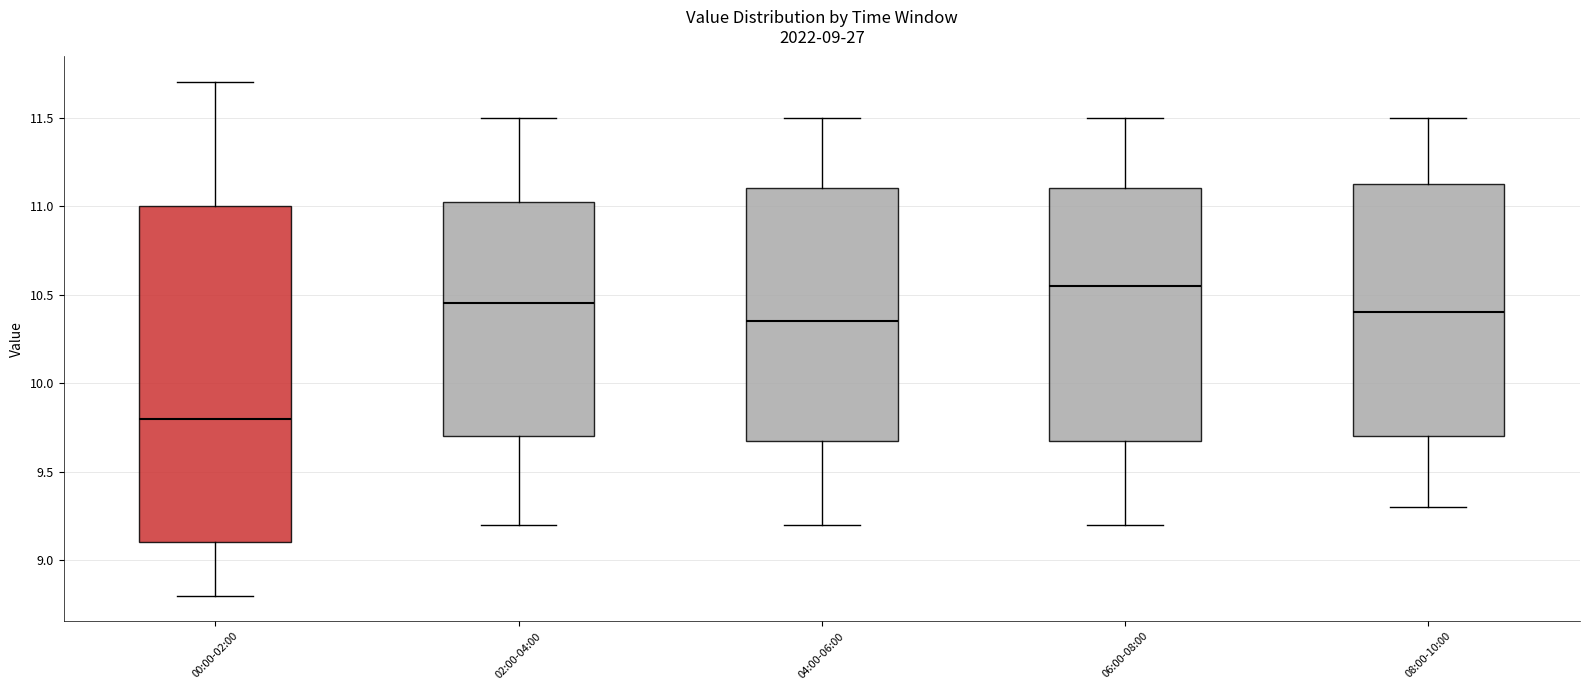

Which box is the tallest, from its lower edge to its upper edge?

00:00-02:00